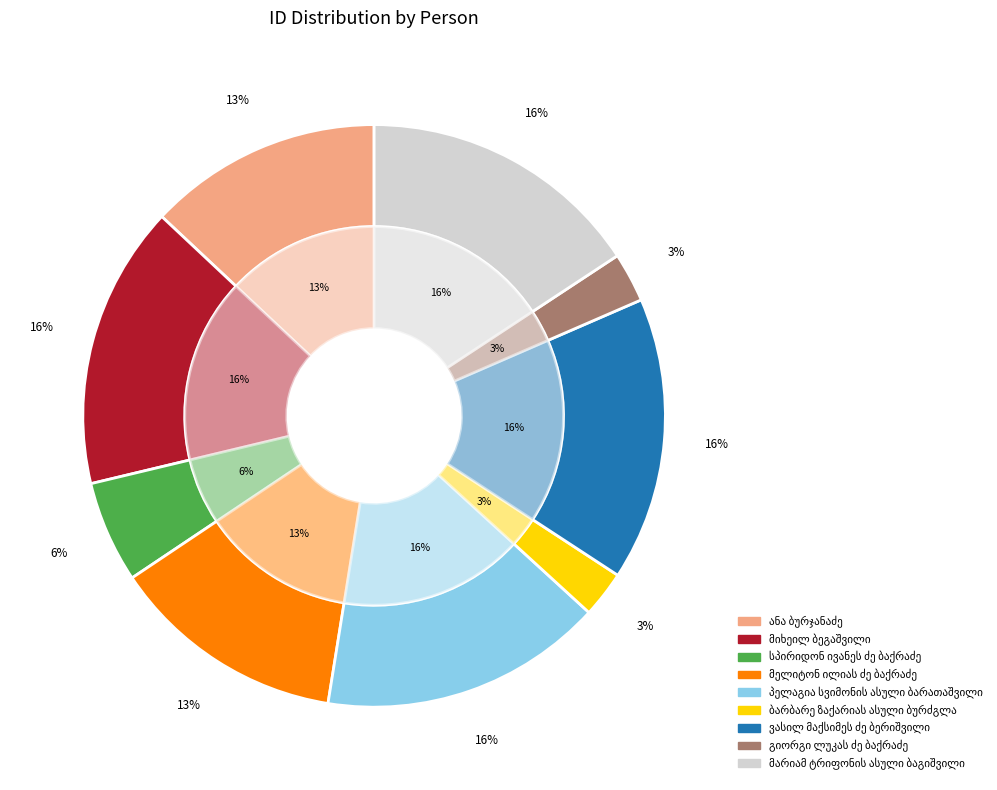

To the nearest percent, what percentage of the pie is ანა ბურჯანაძე?

13%